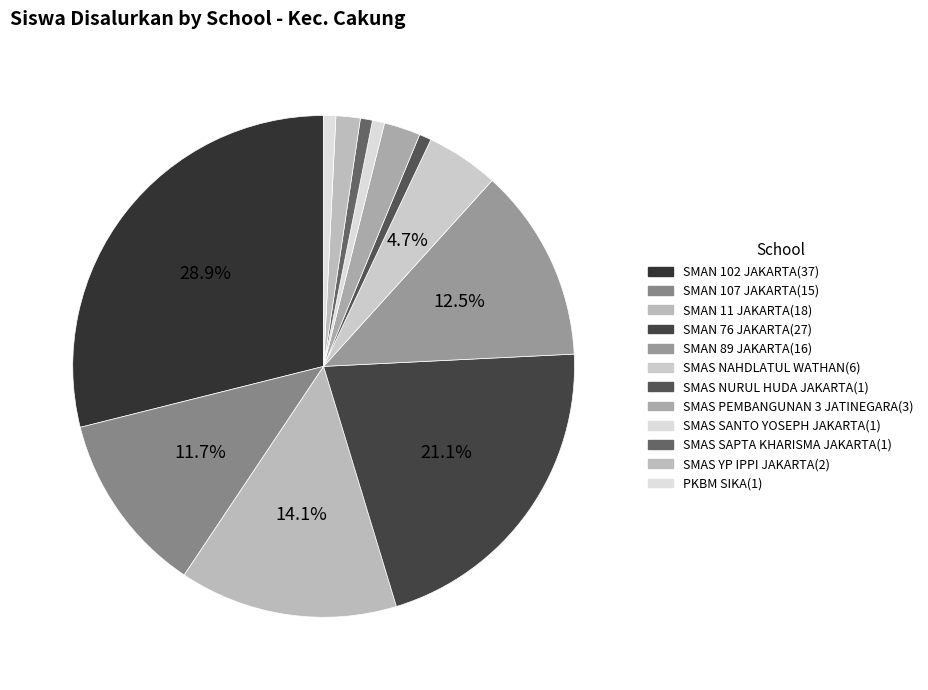

How many segments does this pie chart have?

12